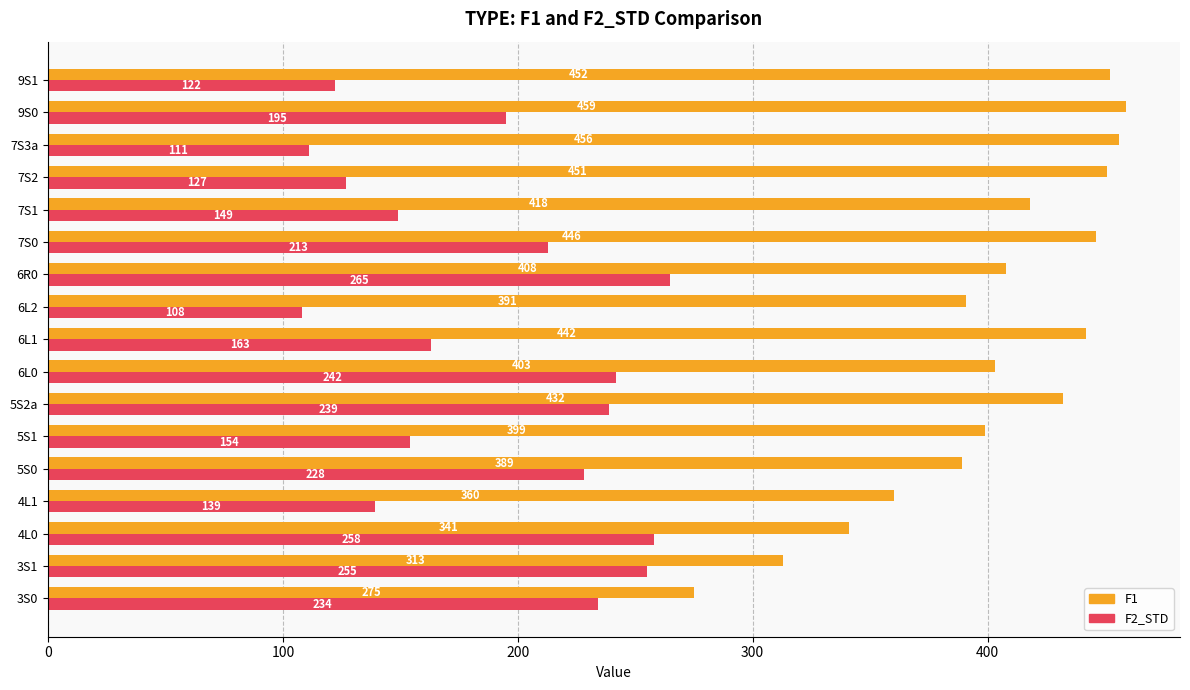

Rank the series by their average value, from lowest to highest.

F2_STD, F1